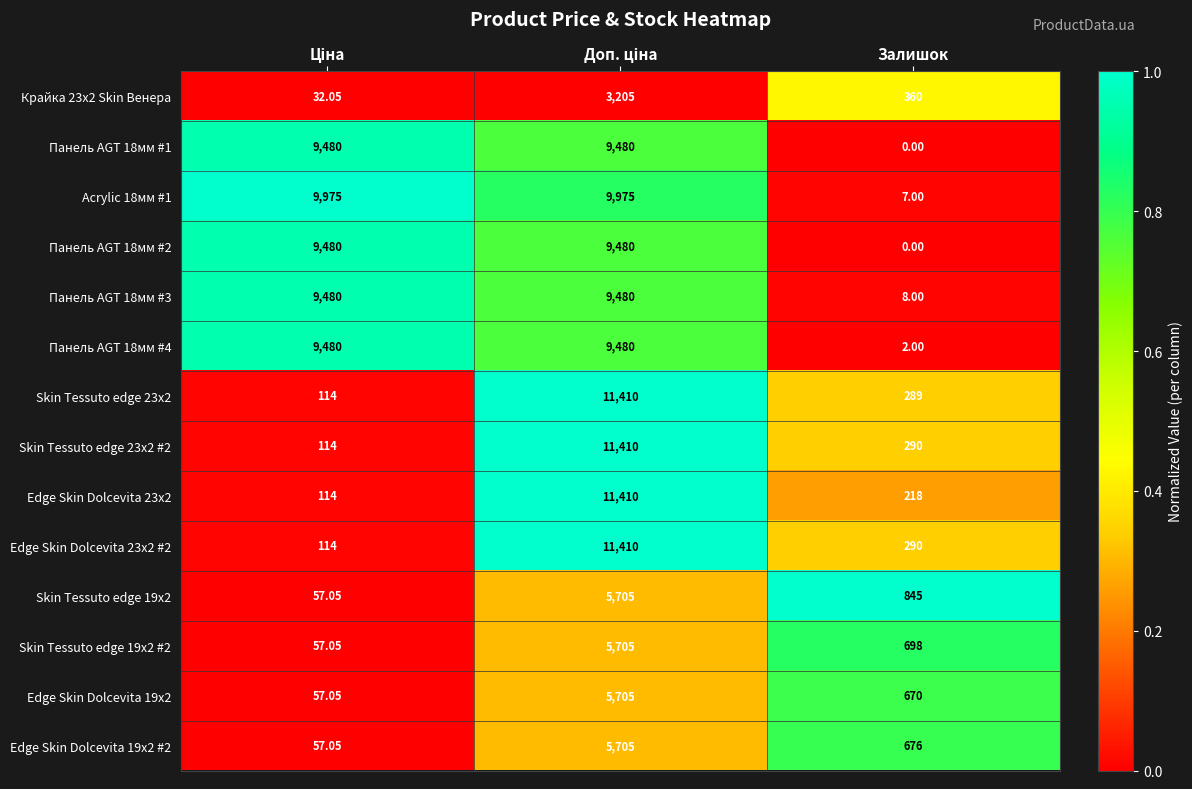

At which label is Edge Skin Dolcevita 23x2 #2 closest to 5762?

Залишок